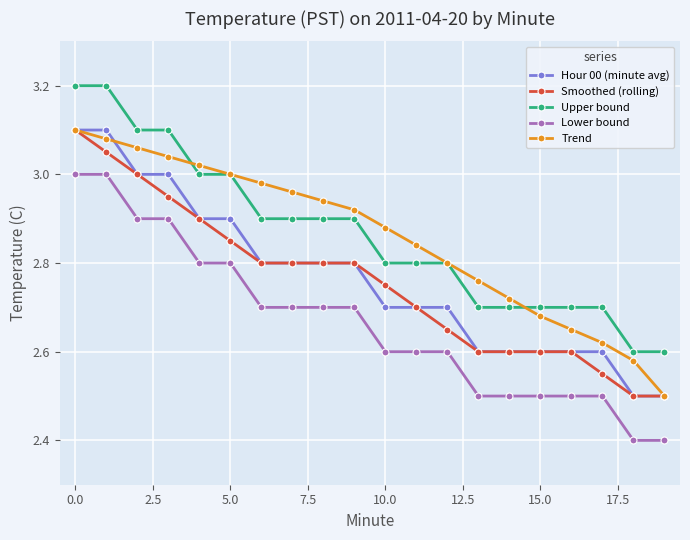

True or false: Upper bound and Lower bound intersect in this chart.

False